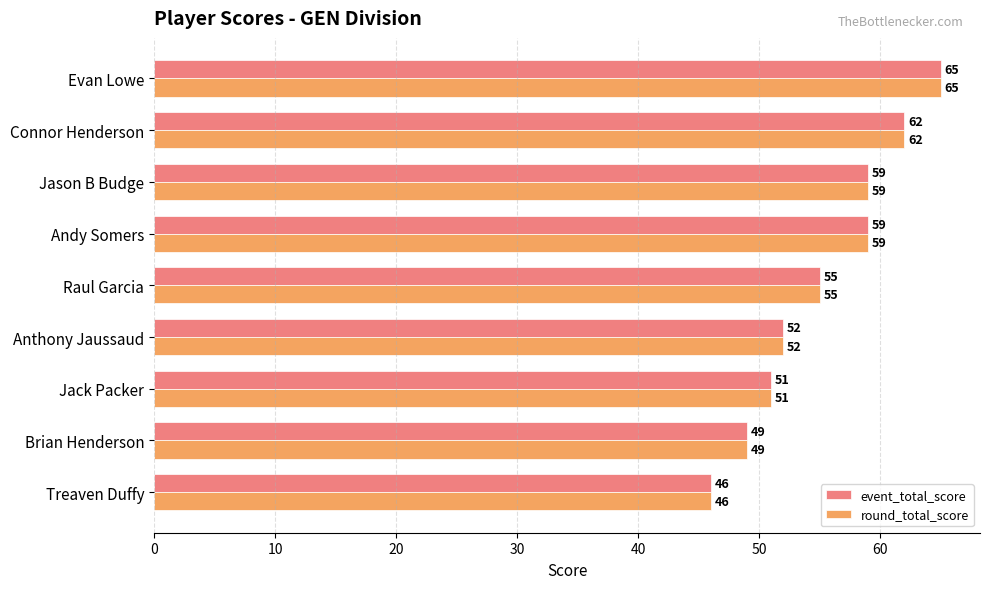

How many distinct data groups are displayed?

2